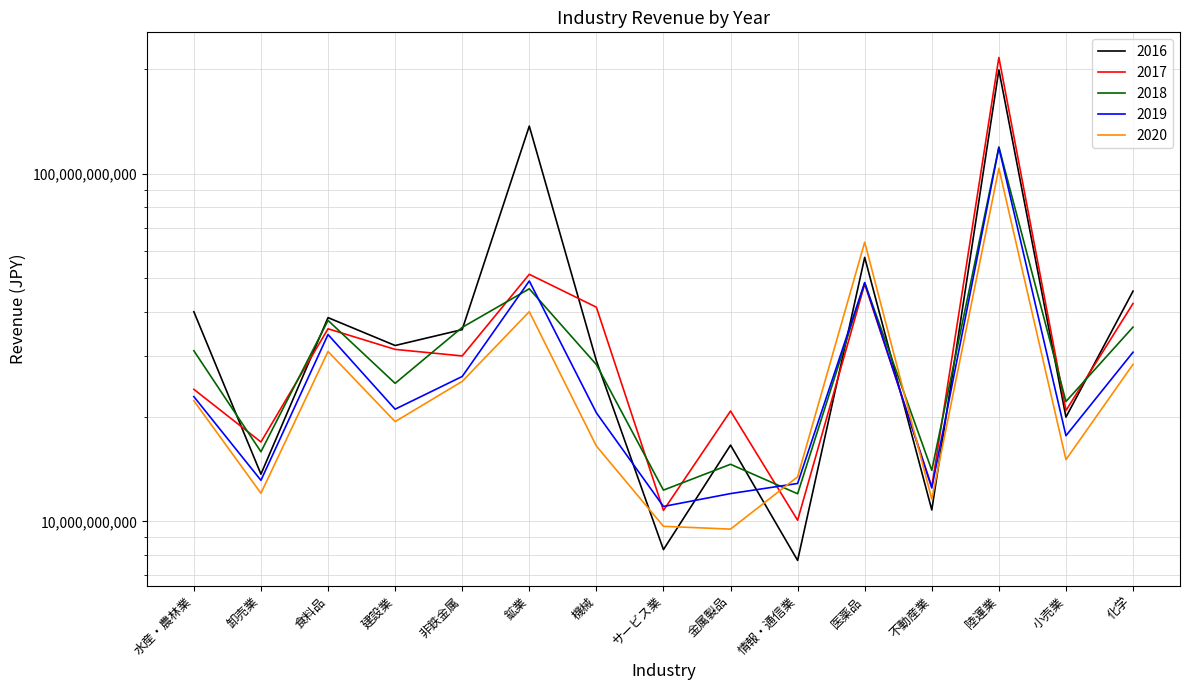

What is the sum of the 2016 values at 卸売業 and 金属製品?

30255523746.0